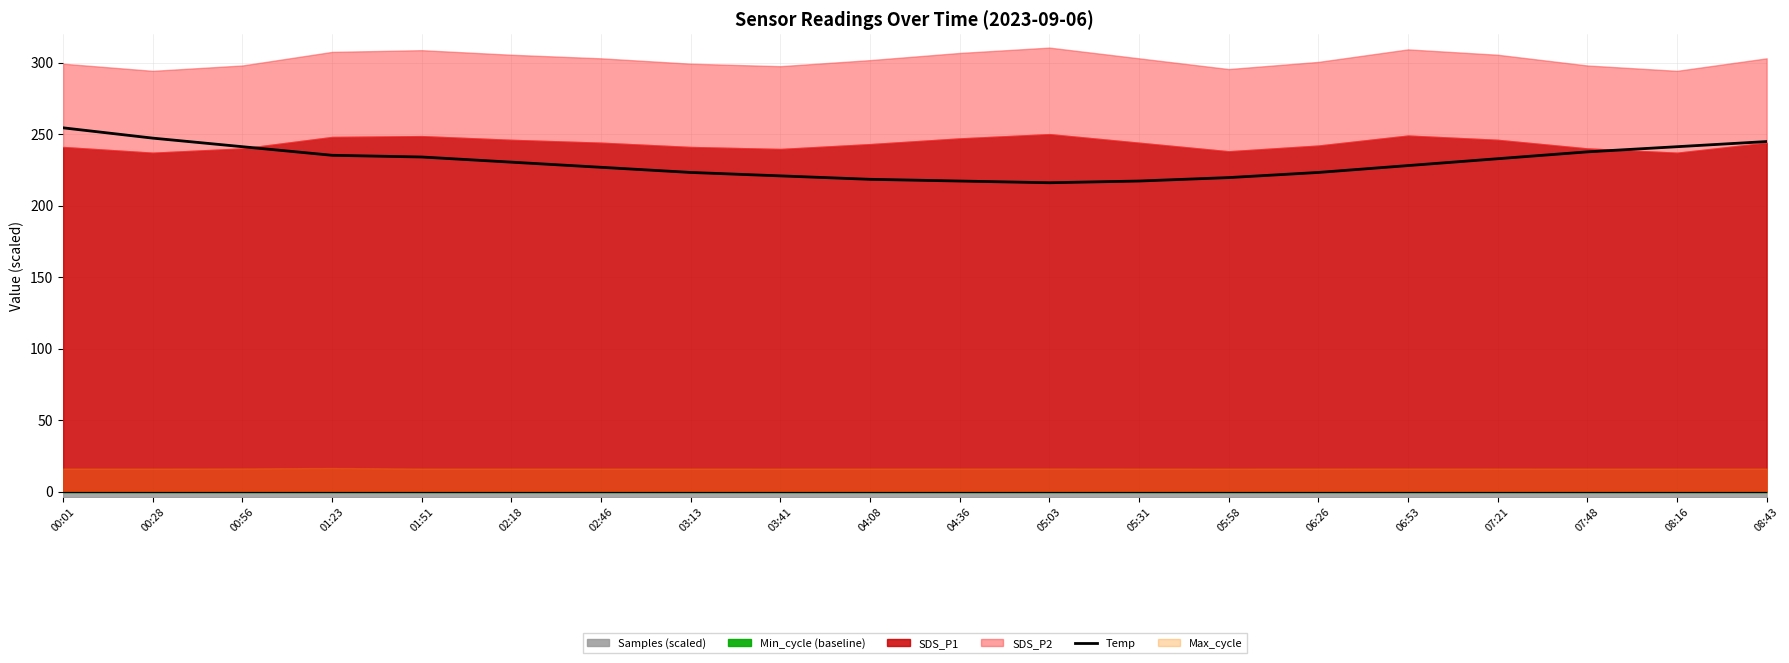

Read the value at 01:51.

234.0